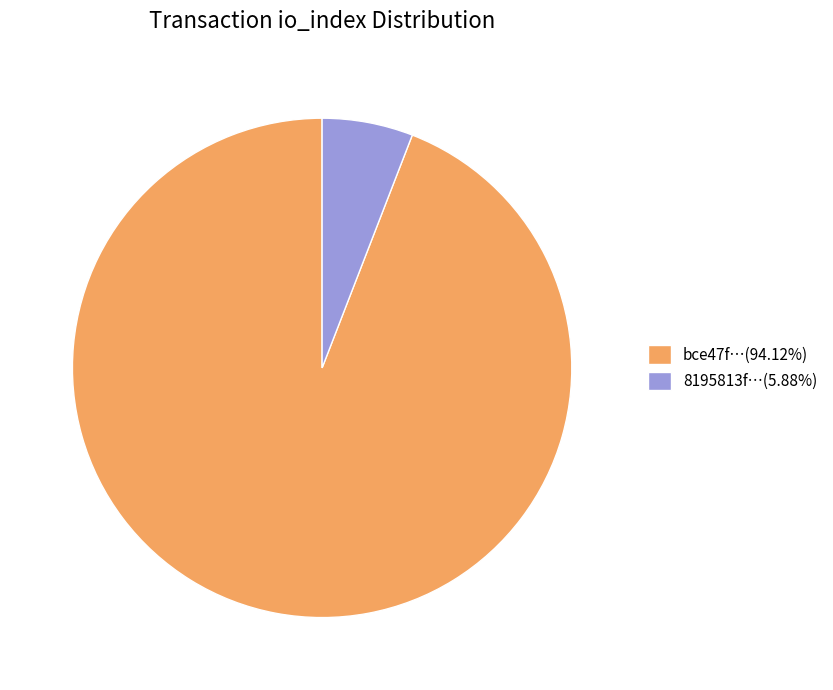

Count the number of slices in the pie.

2